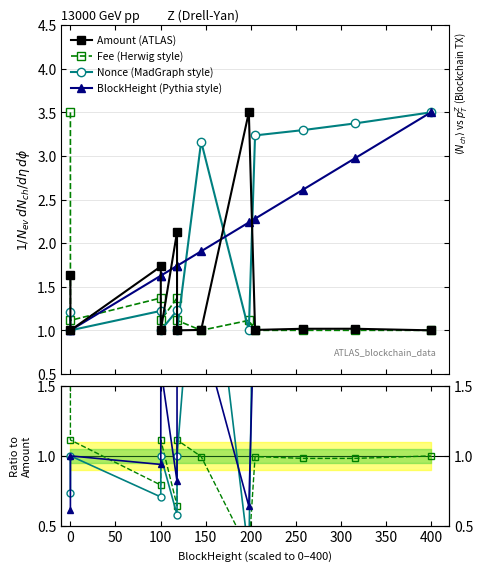

In Amount, how many points are lower than both neighbors (excluding endpoints)?

4